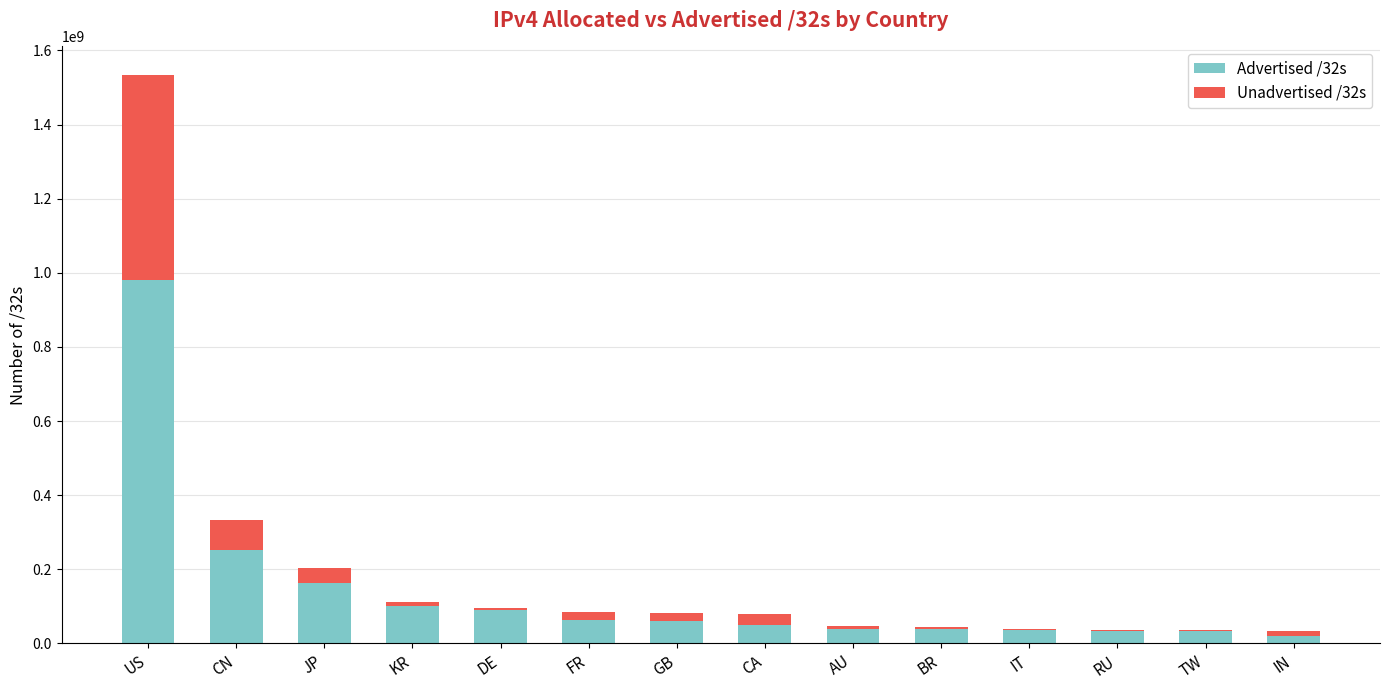

What is the total value across all series at US?

1534009088